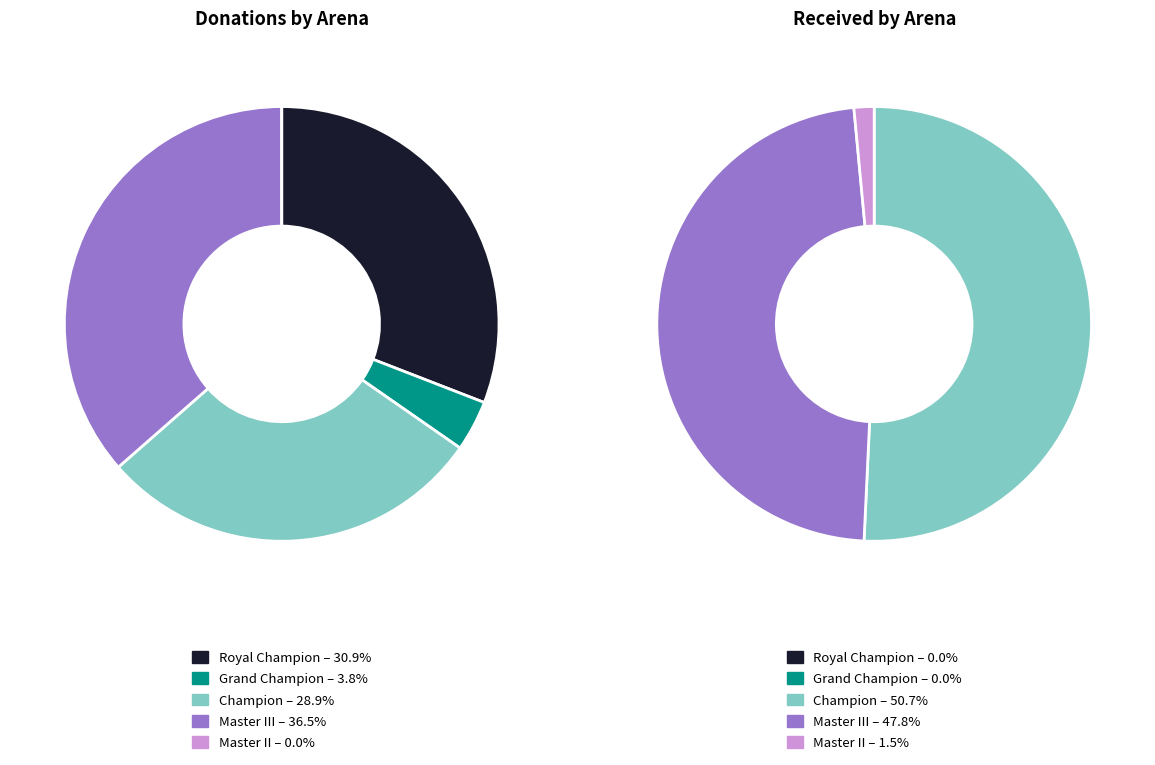

To the nearest percent, what is the difference between the 14 and 29 slice percentages?

4%